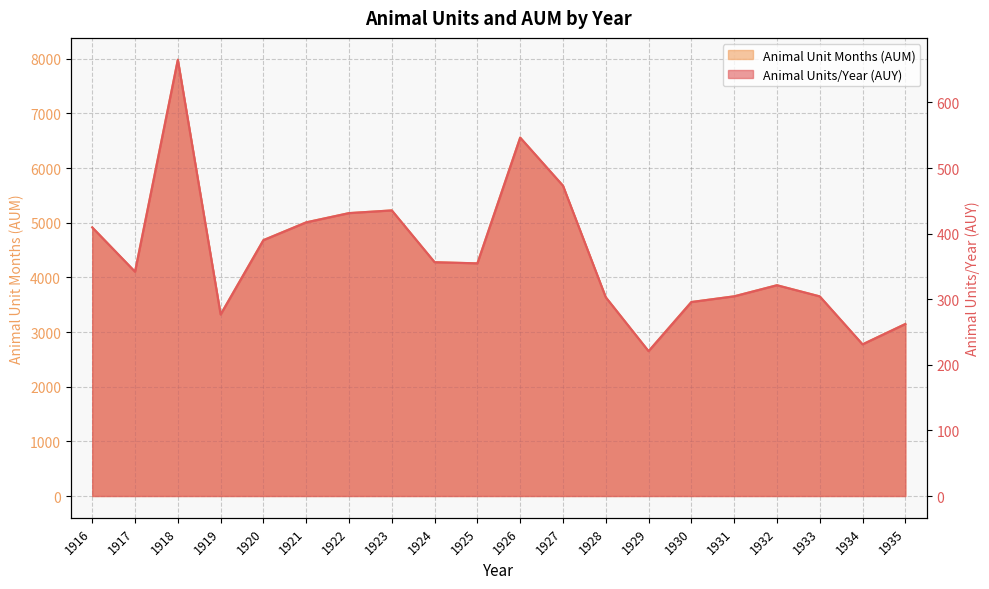

List the series in order of their overall mean, highest first.

Animal Unit Months (AUM), Animal Units/Year (AUY)